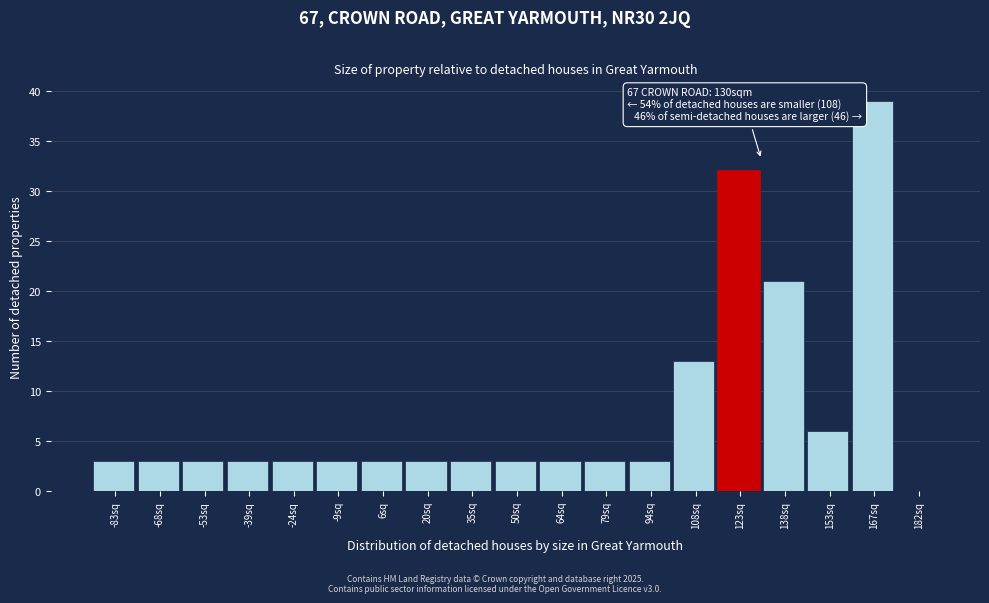

Reading right to left, list all the values displayed in this chart.

182sq=0	167sq=39	153sq=6	138sq=21	123sq=32	108sq=13	94sq=3	79sq=3	64sq=3	50sq=3	35sq=3	20sq=3	6sq=3	-9sq=3	-24sq=3	-39sq=3	-53sq=3	-68sq=3	-83sq=3